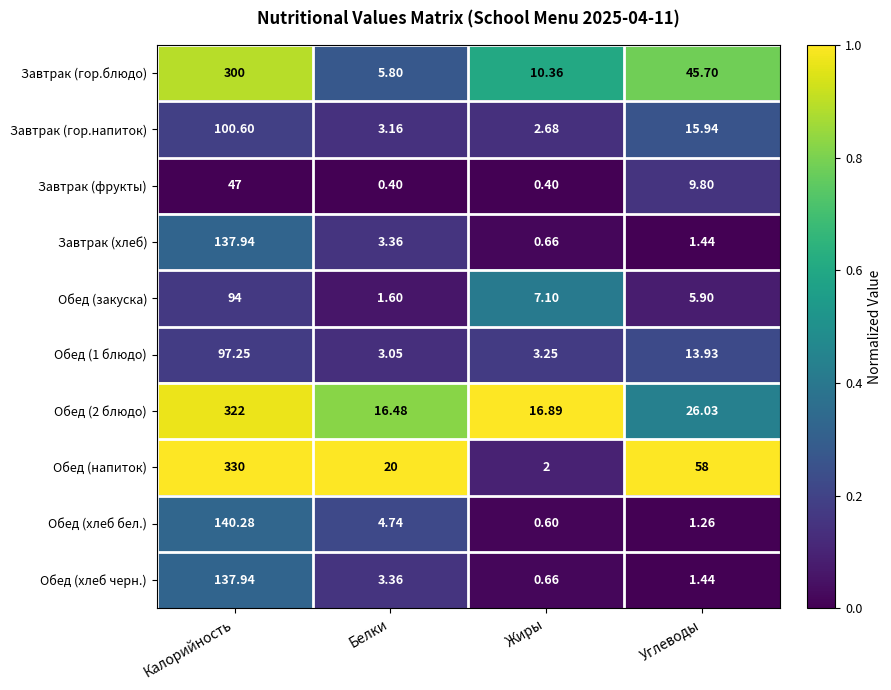

Which category has the lowest value in the Обед (хлеб бел.) series?

Жиры